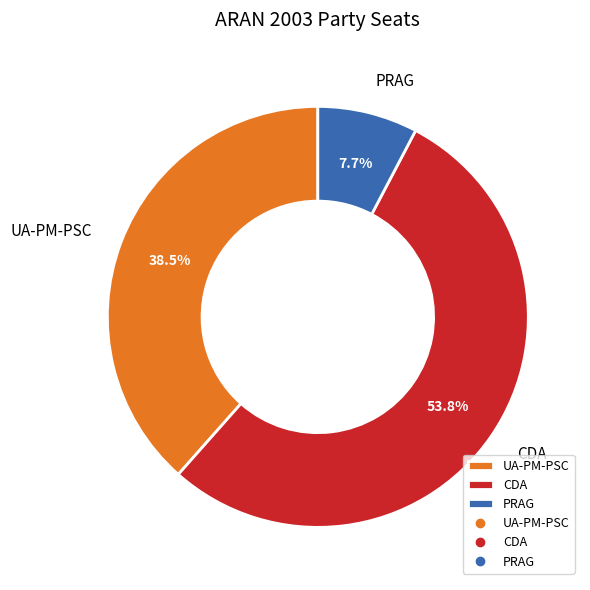

Count the number of slices in the pie.

3